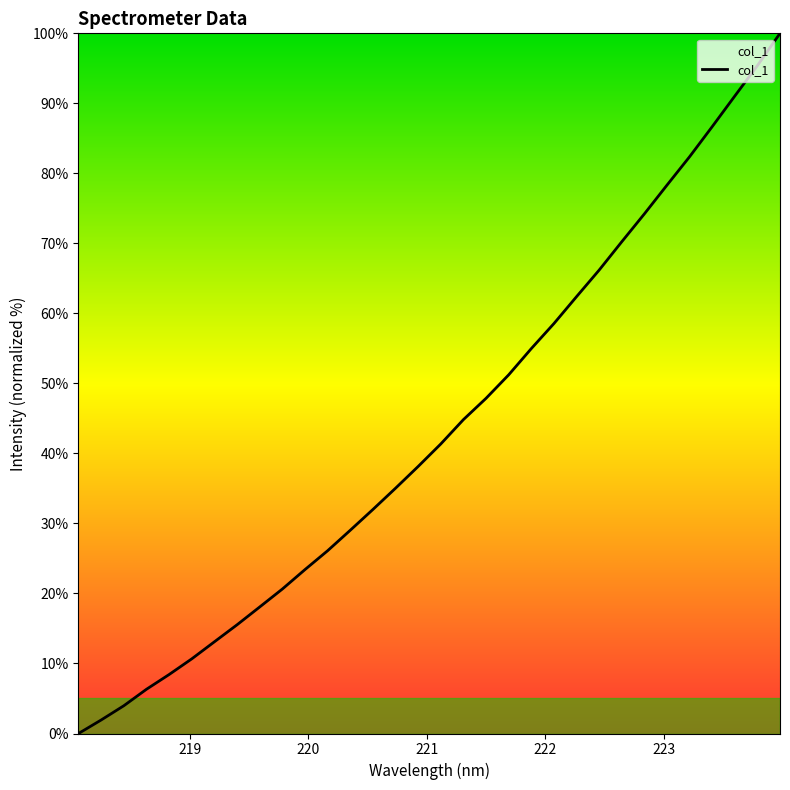

What is the difference between the maximum and minimum values?

100.0